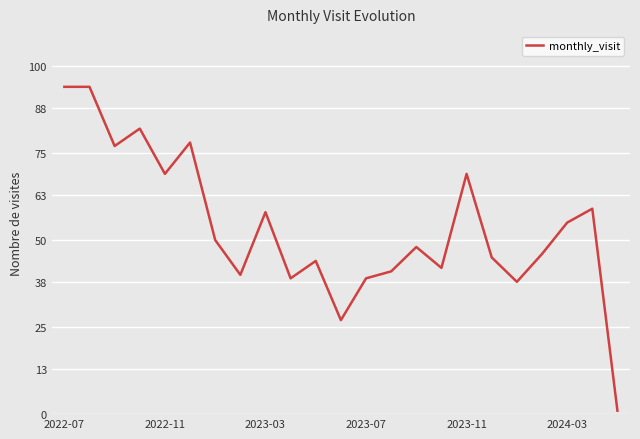

What is the difference between the maximum and minimum values?

93